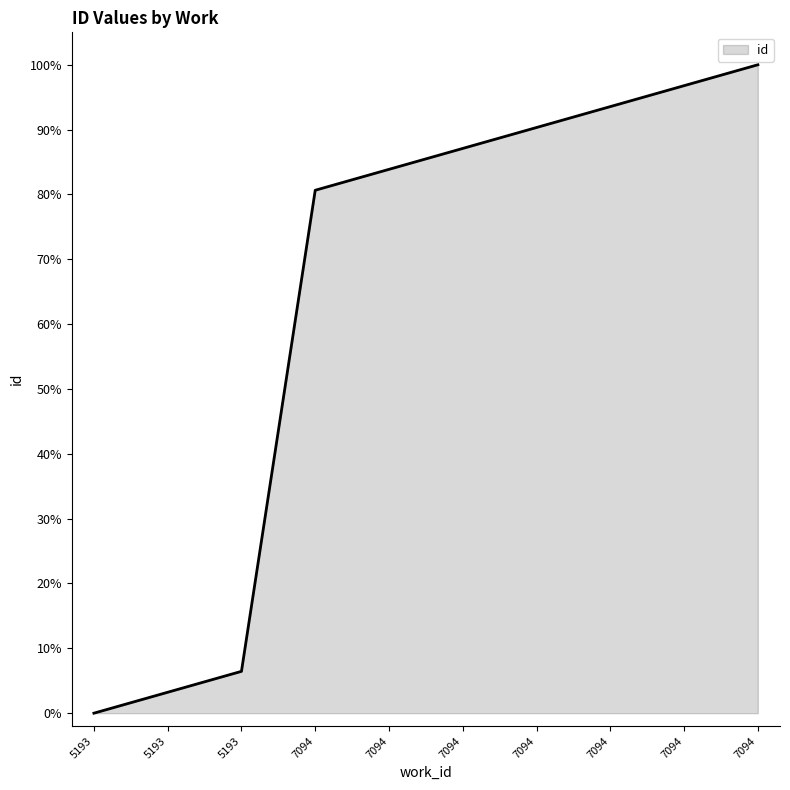

List the labels in order of value, smallest first.

5193, 5193, 5193, 7094, 7094, 7094, 7094, 7094, 7094, 7094